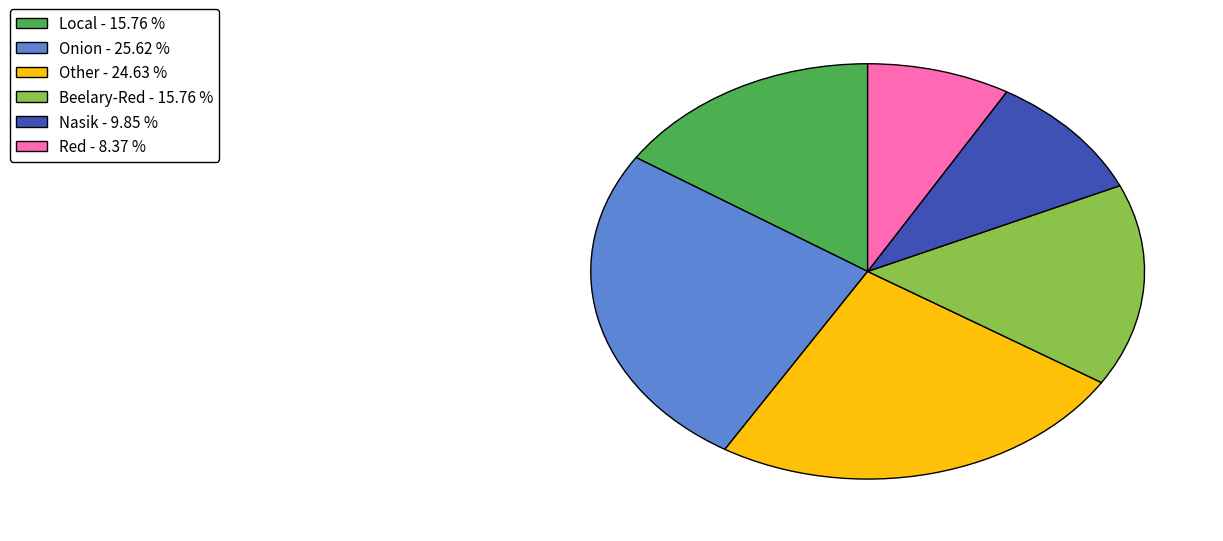

Is Nasik the majority of the pie?

No